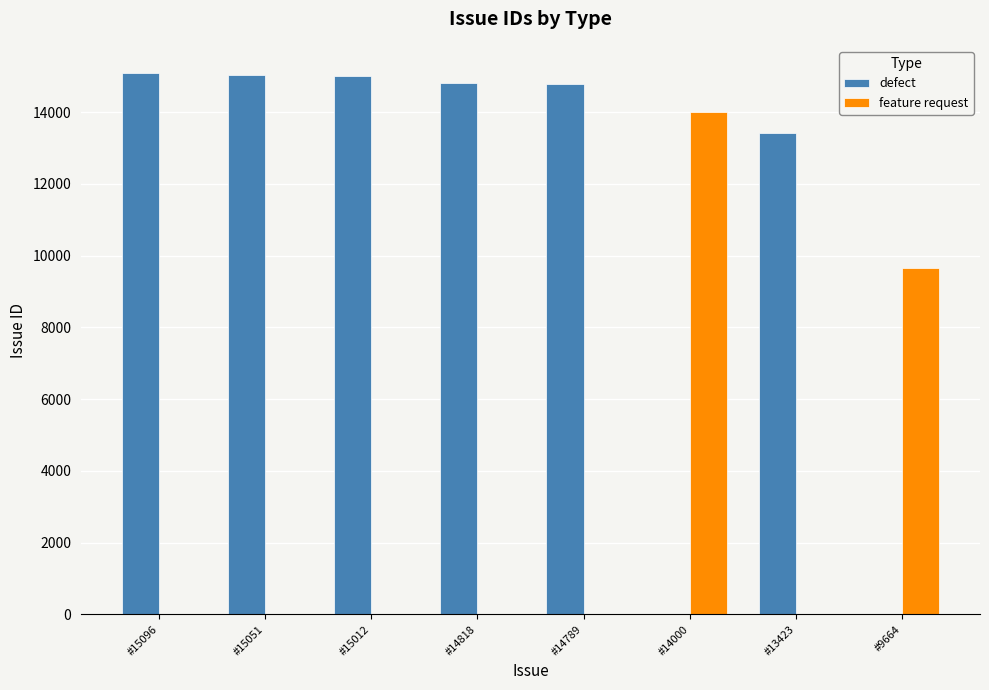

Is it true that defect equals 14818 at #14818?

True